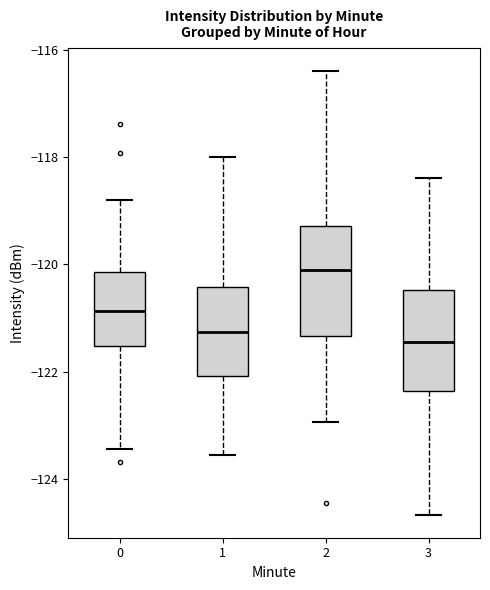

Reading left to right, read every box against the y-axis: the position of its median line, the range the box covers, and the ends of its whiskers. The values are not printed on the chart, so give them approximately, as read against the axis.

0: median -120.8, box -121.6 to -120.2, whiskers -123.4 to -118.8
1: median -121.2, box -122.0 to -120.4, whiskers -123.6 to -118.0
2: median -120.2, box -121.4 to -119.2, whiskers -123.0 to -116.4
3: median -121.4, box -122.4 to -120.4, whiskers -124.6 to -118.4